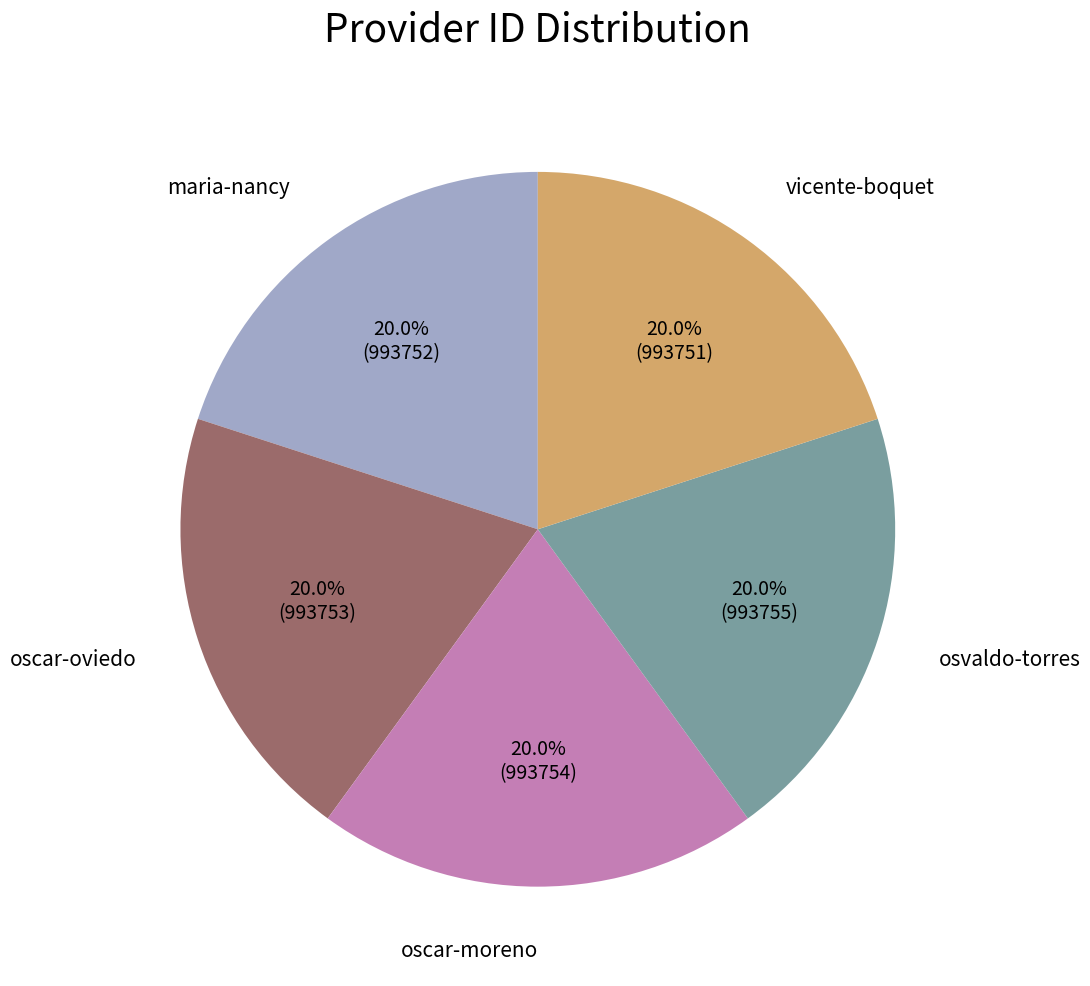

Is there any slice that represents more than half of the pie?

No